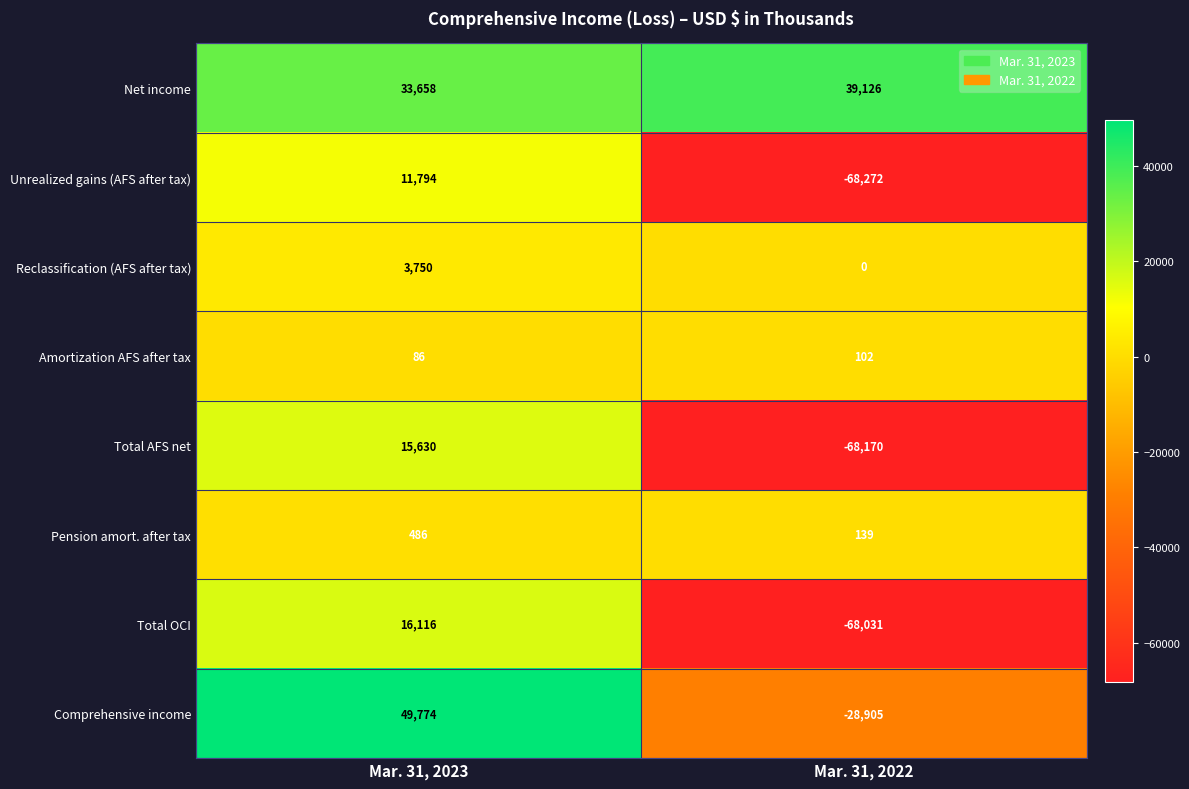

What is the sum of the Reclassification (AFS after tax) values at Mar. 31, 2023 and Mar. 31, 2022?

3750